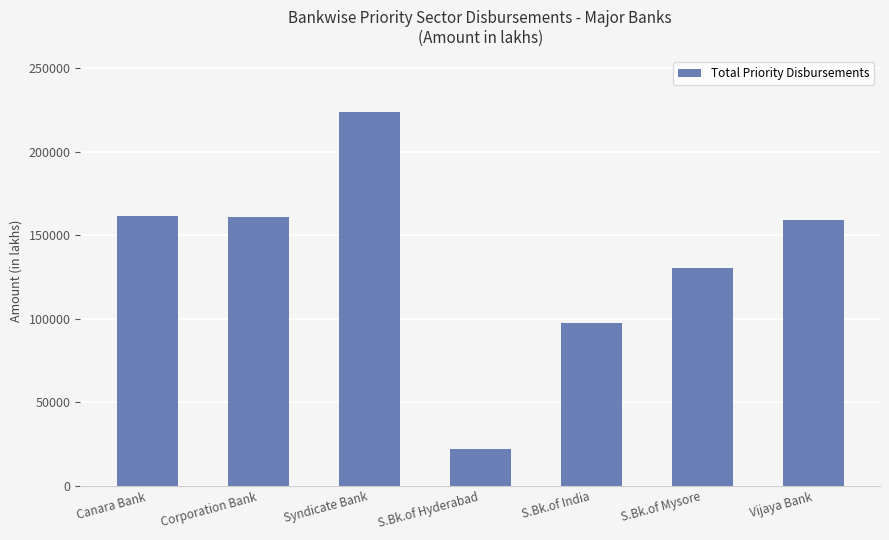

What position from the left is S.Bk.of Hyderabad?

4